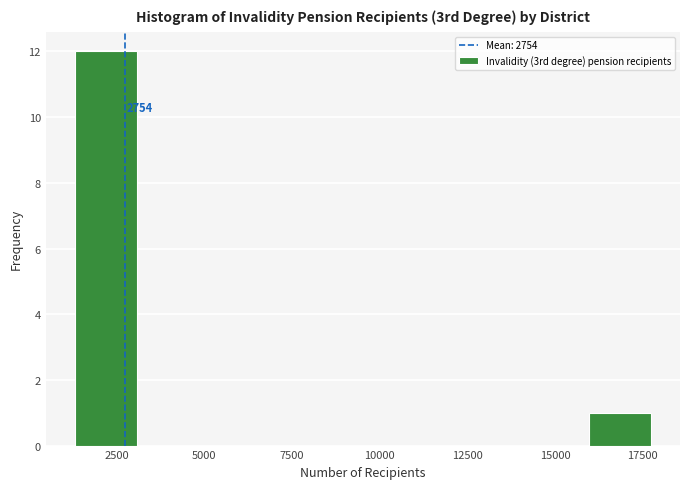

Over which range of the x-axis is the bar tallest?

1000 to 3000